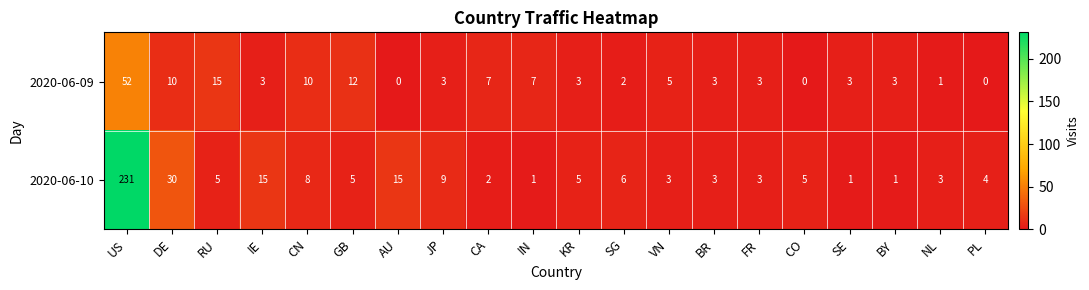

The value of 2020-06-10 at IE is 5. True or false?

False